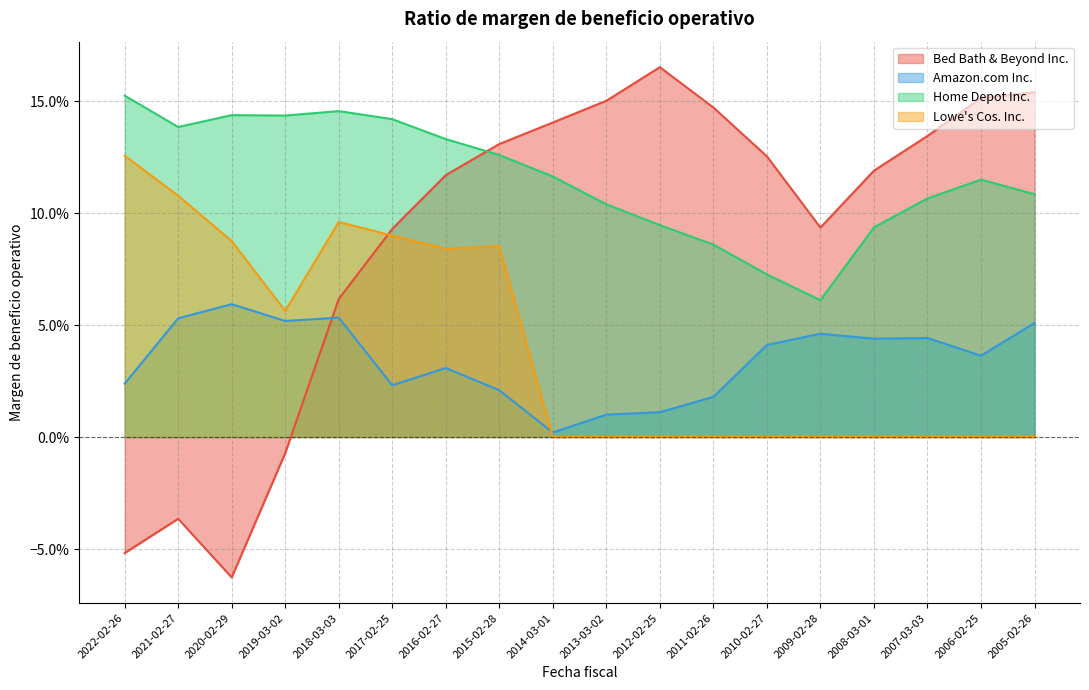

How many data points in Lowe's Cos. Inc. are above 0?

8